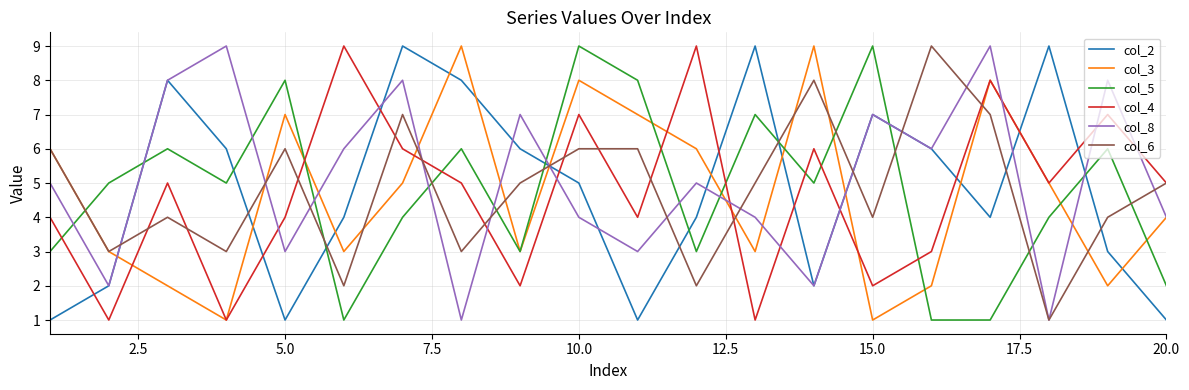

After their last crossing, which series has the higher values: col_8 or col_4?

col_4